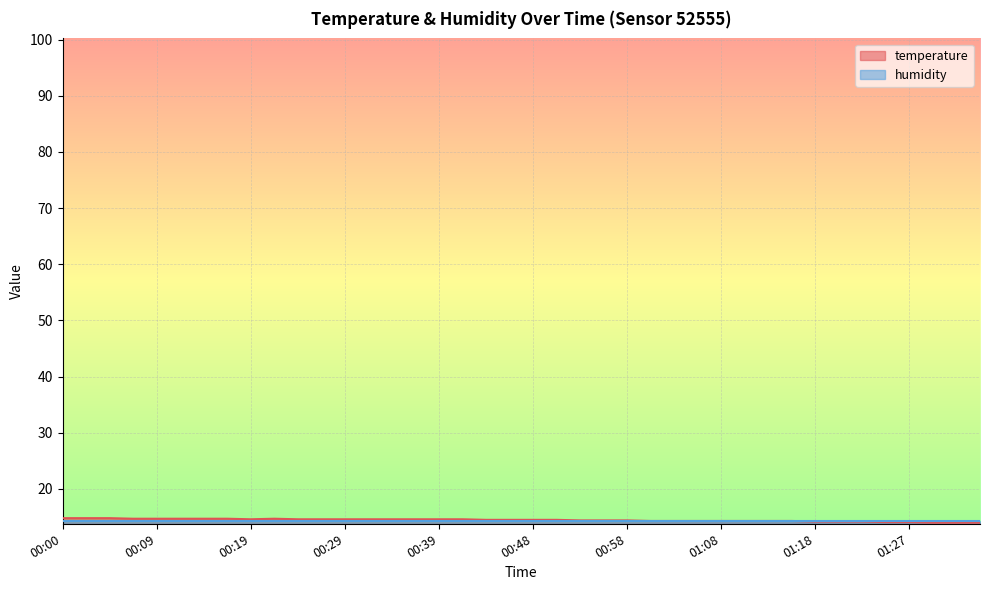

What is the difference between the maximum and minimum values?

0.8